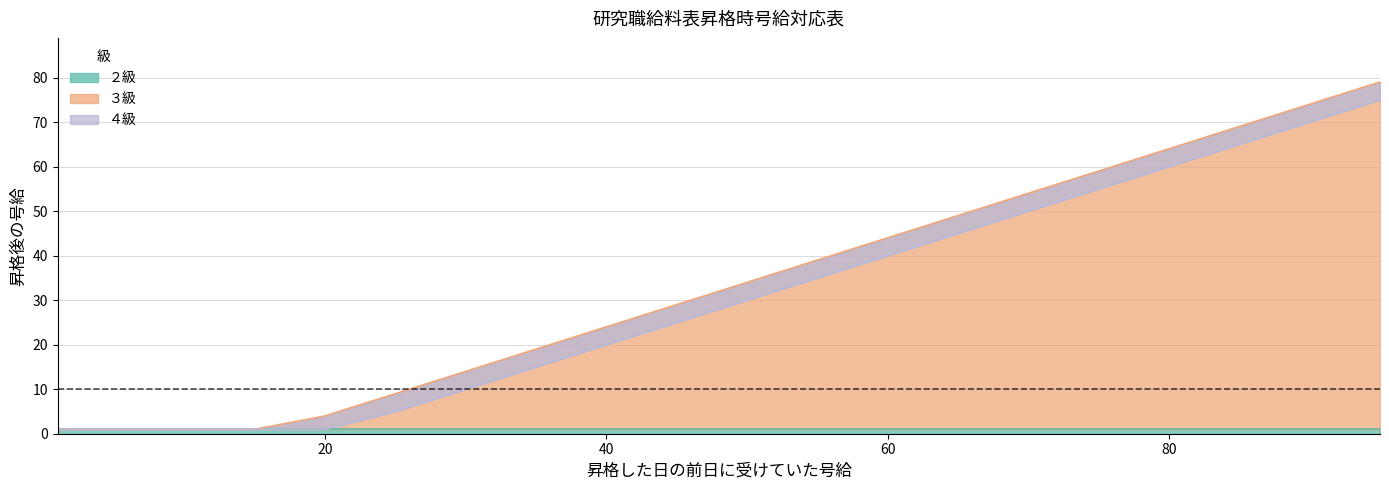

What is the difference between the ４級 values at 85 and 50?

35